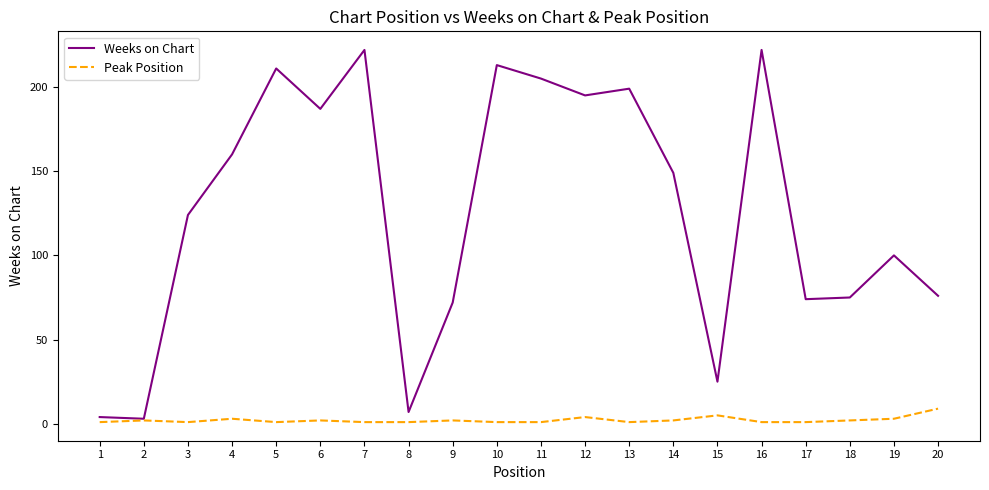

What is the approximate value of Weeks on Chart at 5, to the nearest 5?

210